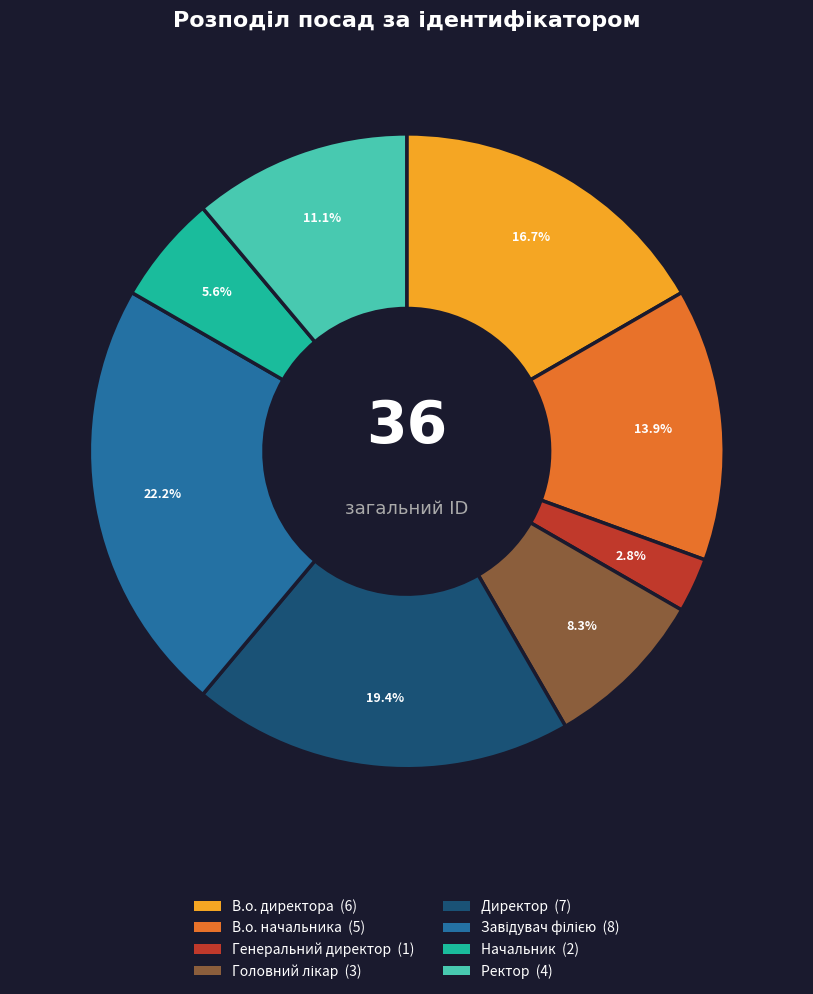

To the nearest percent, what portion does Генеральний директор represent?

3%